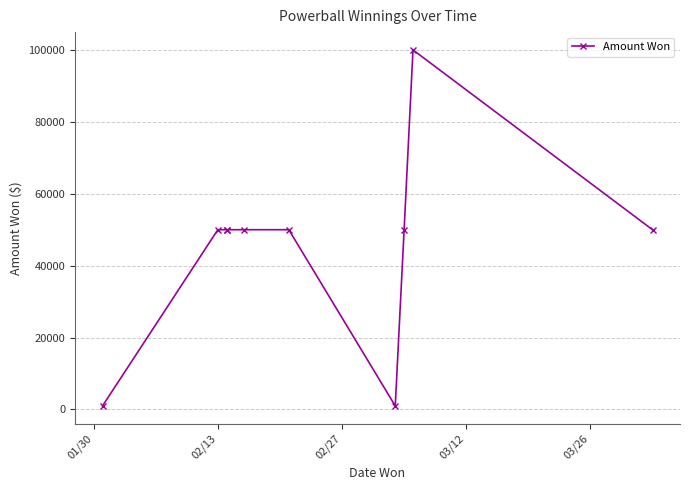

How many interior local peaks (higher than both neighbors) does the data have?

1